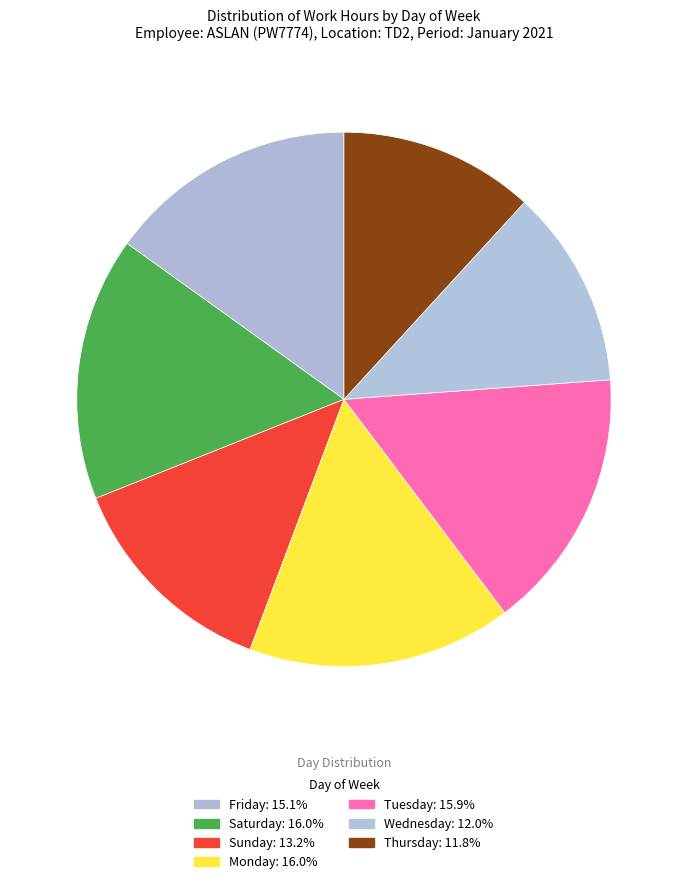

How many slices are in this pie chart?

7